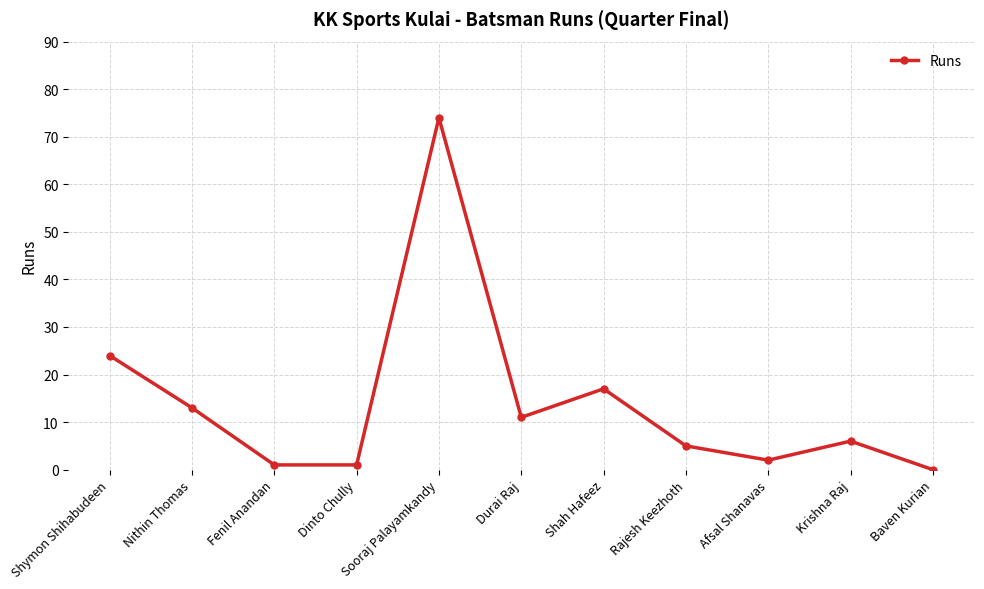

Approximately how many times larger is the value at Rajesh Keezhoth compared to Krishna Raj?

0.8